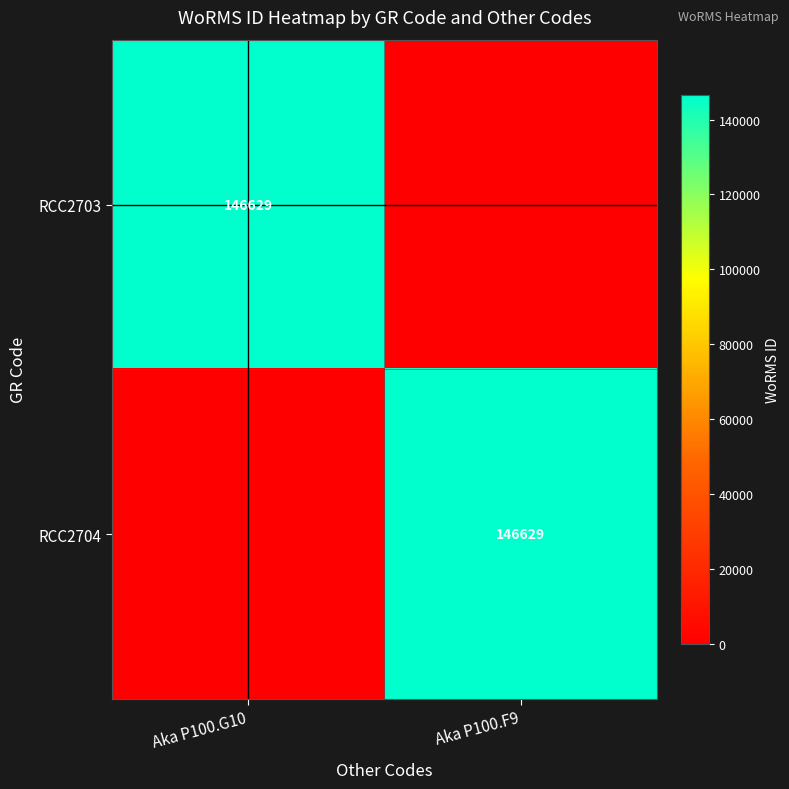

True or false: RCC2704 has a value of 56141 at Aka P100.F9.

False